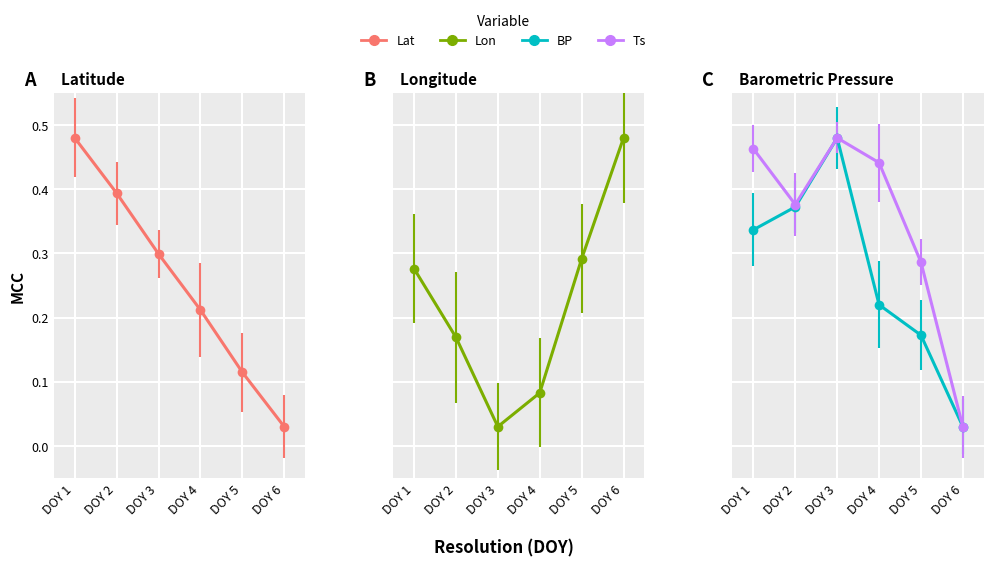

Reading right to left, list all the values displayed in this chart.

Lat: DOY 6=0.0	DOY 5=0.1	DOY 4=0.2	DOY 3=0.3	DOY 2=0.4	DOY 1=0.5
Lon: DOY 6=0.5	DOY 5=0.3	DOY 4=0.1	DOY 3=0.0	DOY 2=0.2	DOY 1=0.3
BP: DOY 6=0.0	DOY 5=0.2	DOY 4=0.2	DOY 3=0.5	DOY 2=0.4	DOY 1=0.3
Ts: DOY 6=0.0	DOY 5=0.3	DOY 4=0.4	DOY 3=0.5	DOY 2=0.4	DOY 1=0.5